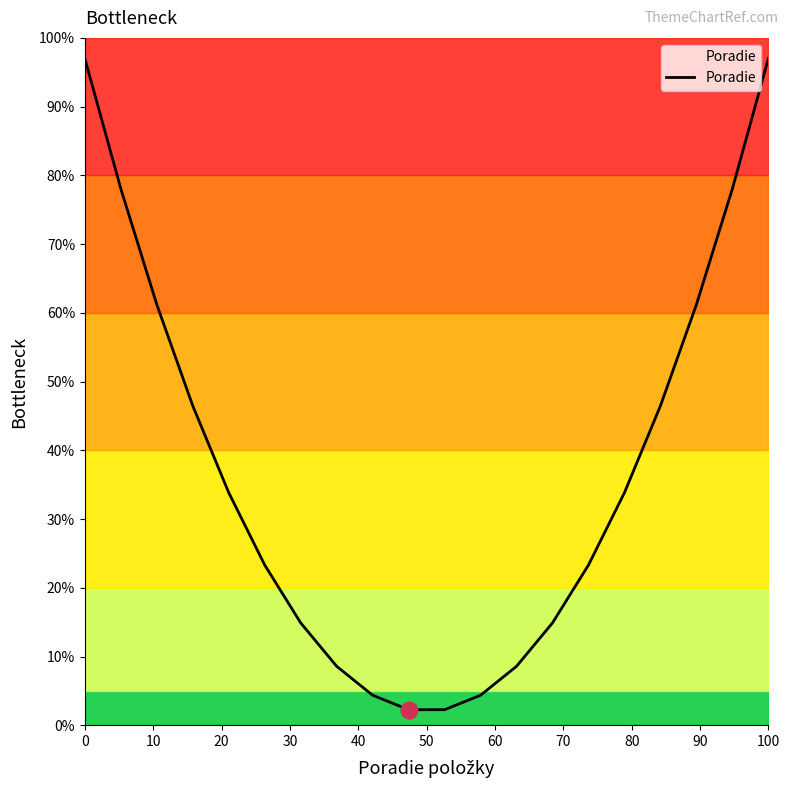

What is the highest value of the Poradie series?

97.0